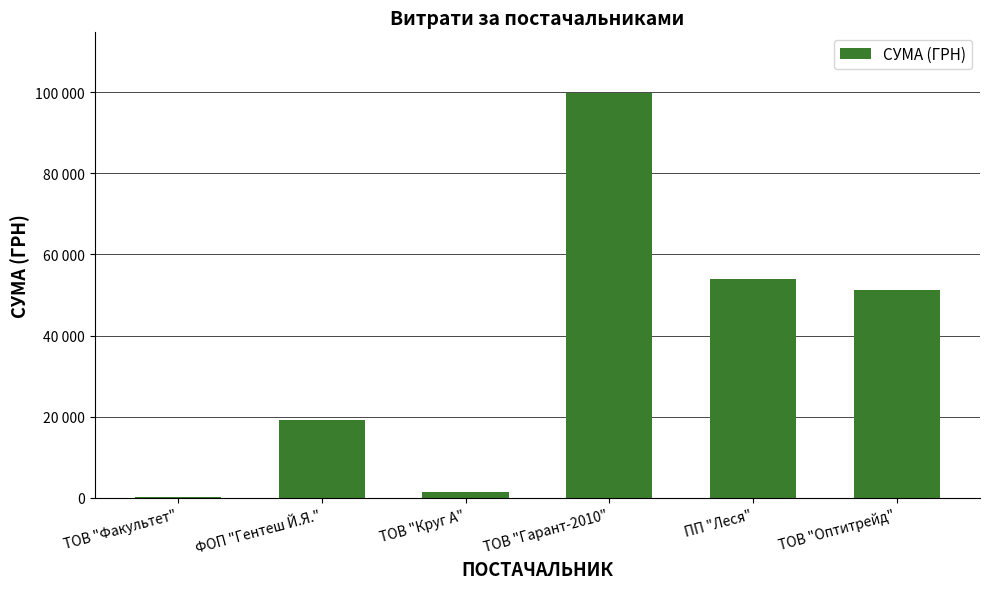

What position from the right is ФОП "Гентеш Й.Я."?

5